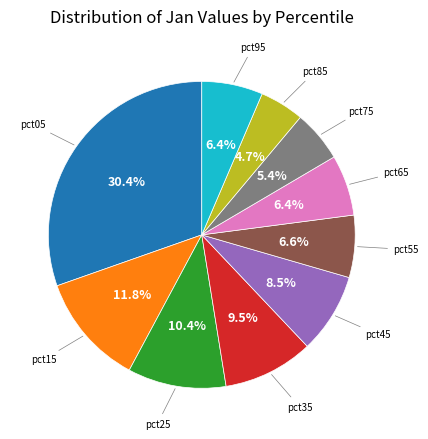

Does any single category account for the majority?

No